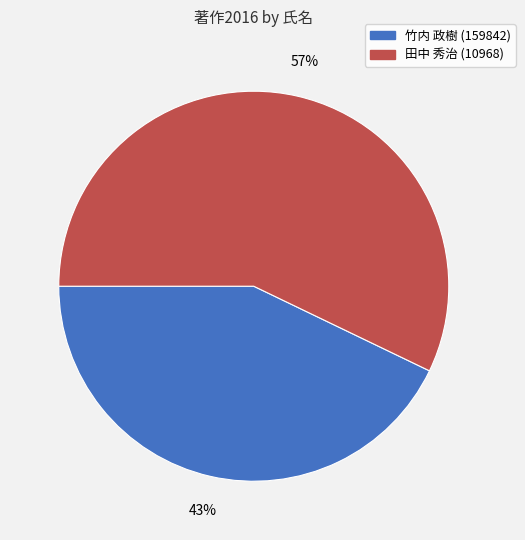

Which category has the biggest portion of the pie?

田中 秀治 (10968)